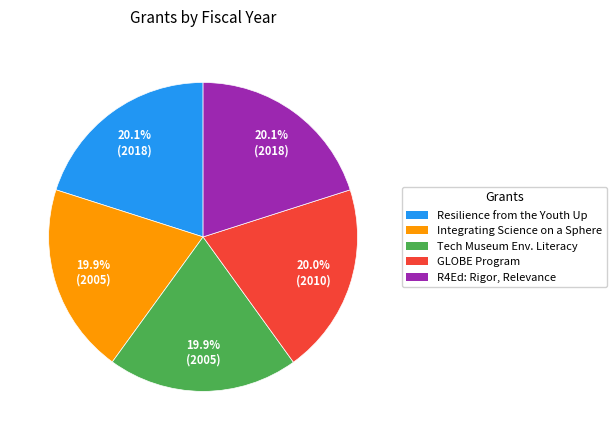

Does any single category account for the majority?

No